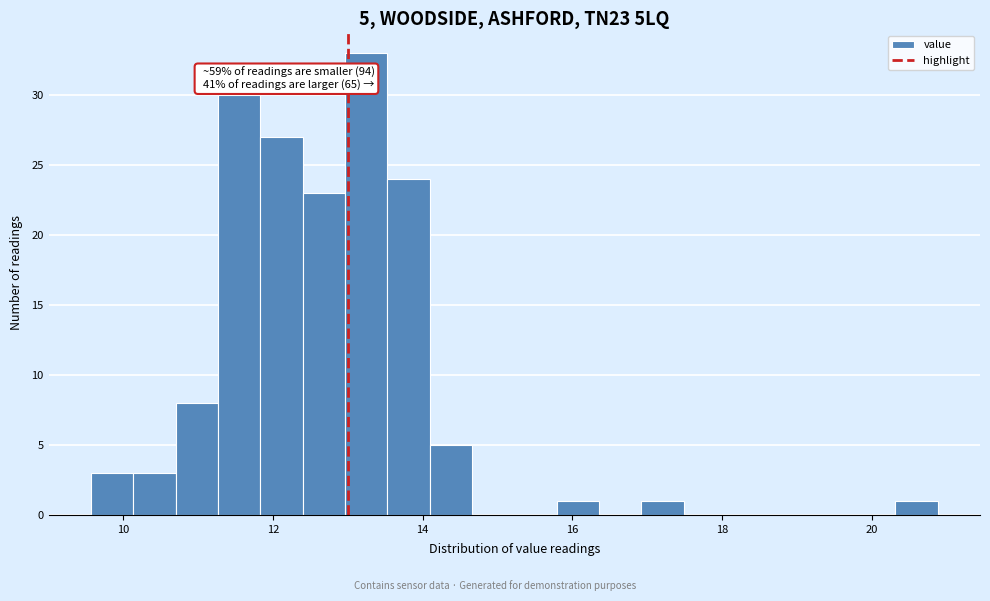

Around what value on the x-axis is the tallest bar? Give the approximate position of its centre, as read against the axis.

13.2